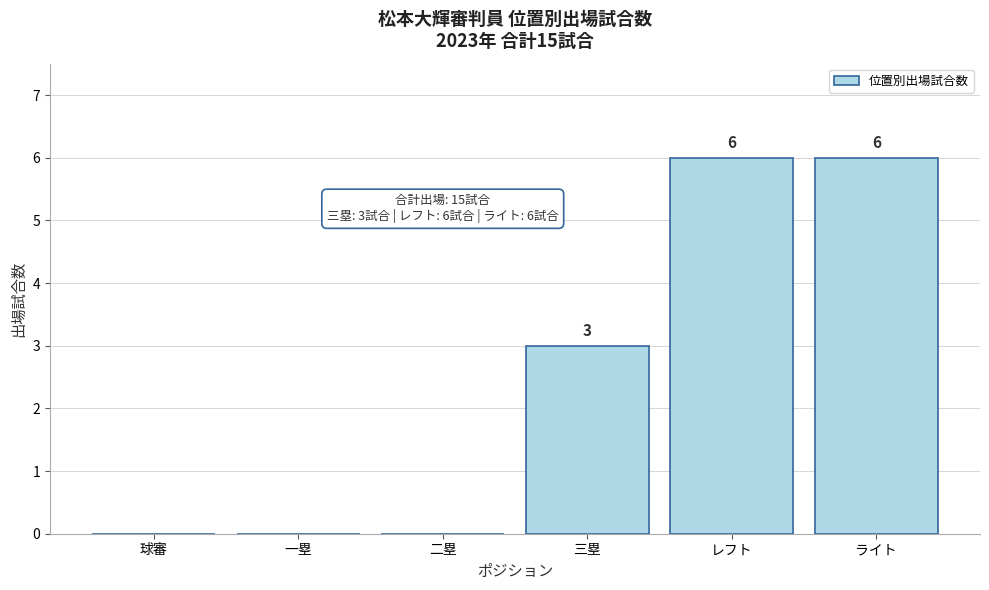

Reading left to right, list all the values displayed in this chart.

球審=0	一塁=0	二塁=0	三塁=3	レフト=6	ライト=6